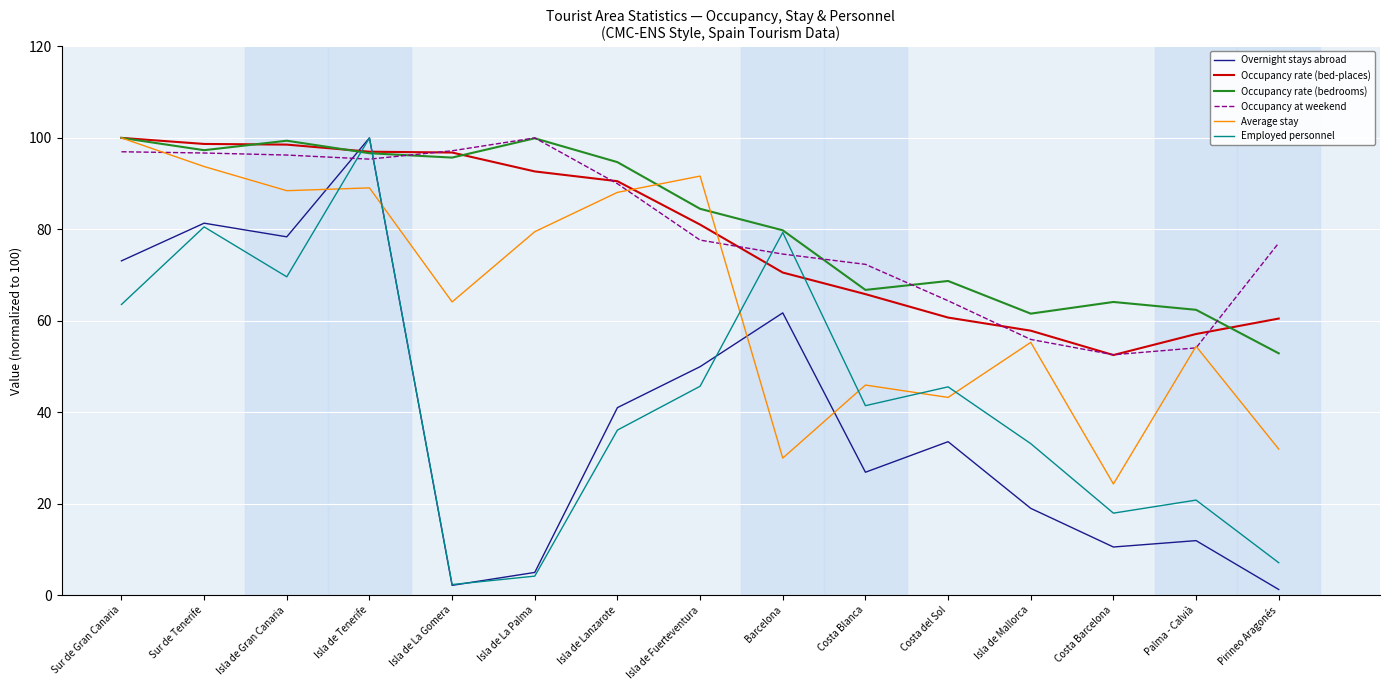

What is the difference between the maximum and minimum values in the Occupancy at weekend series?

47.4